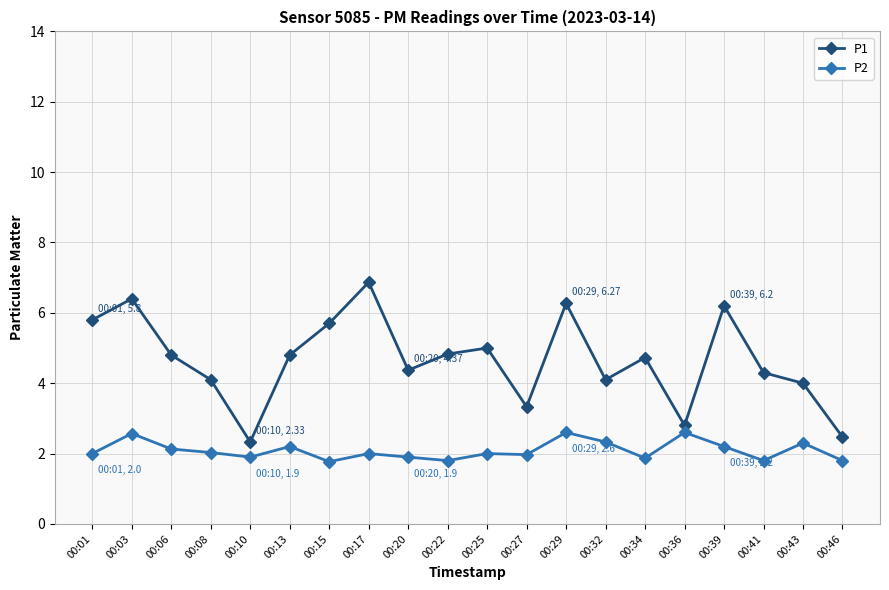

What is the maximum value shown in the chart?

6.9